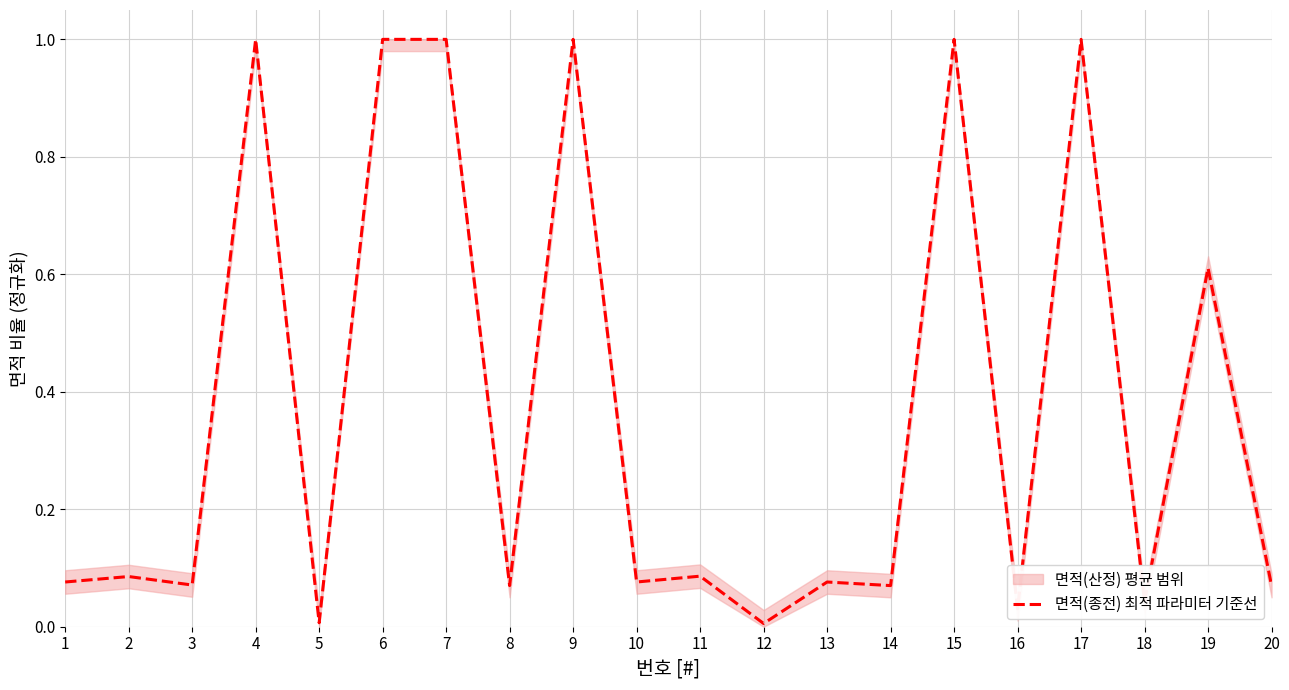

What is the change in value from 1 to 5?

-0.1